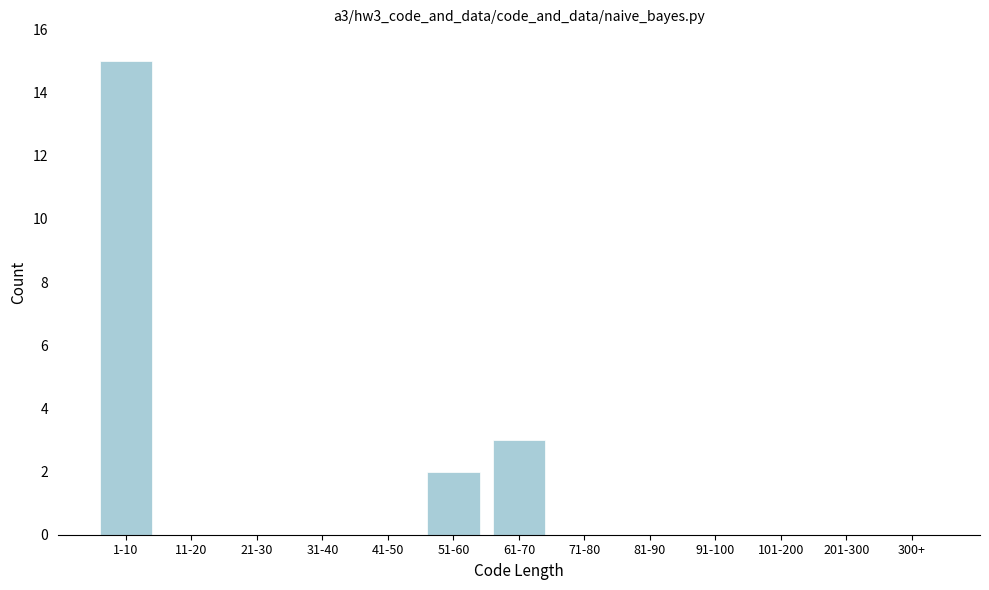

Reading left to right, what are all the values shown in this chart?

1-10=15	11-20=0	21-30=0	31-40=0	41-50=0	51-60=2	61-70=3	71-80=0	81-90=0	91-100=0	101-200=0	201-300=0	300+=0